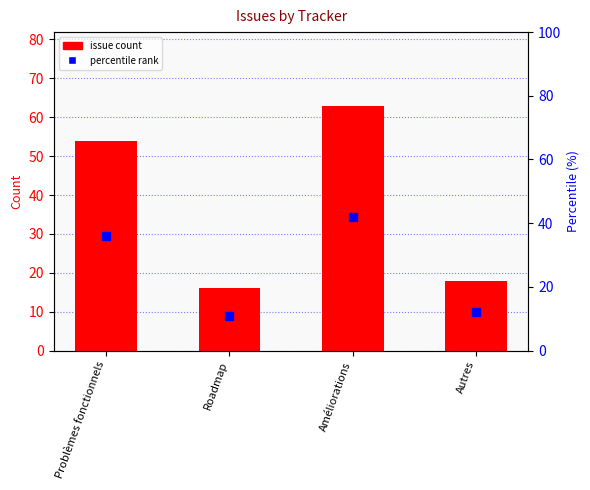

Rank the series at Roadmap from lowest to highest value.

percentile rank, issue count